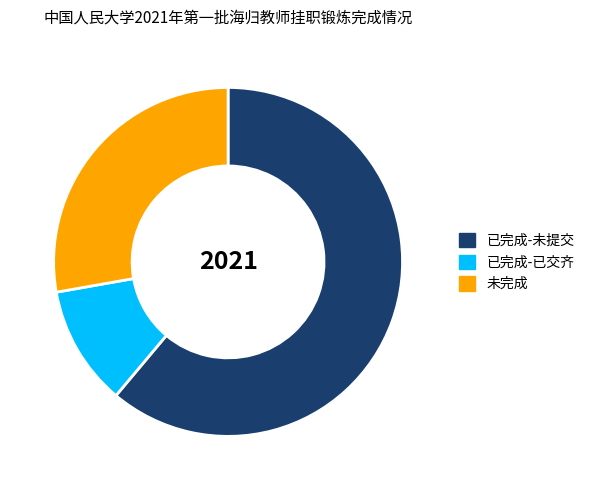

Rank the categories by value from lowest to highest.

已完成-已交齐, 未完成, 已完成-未提交